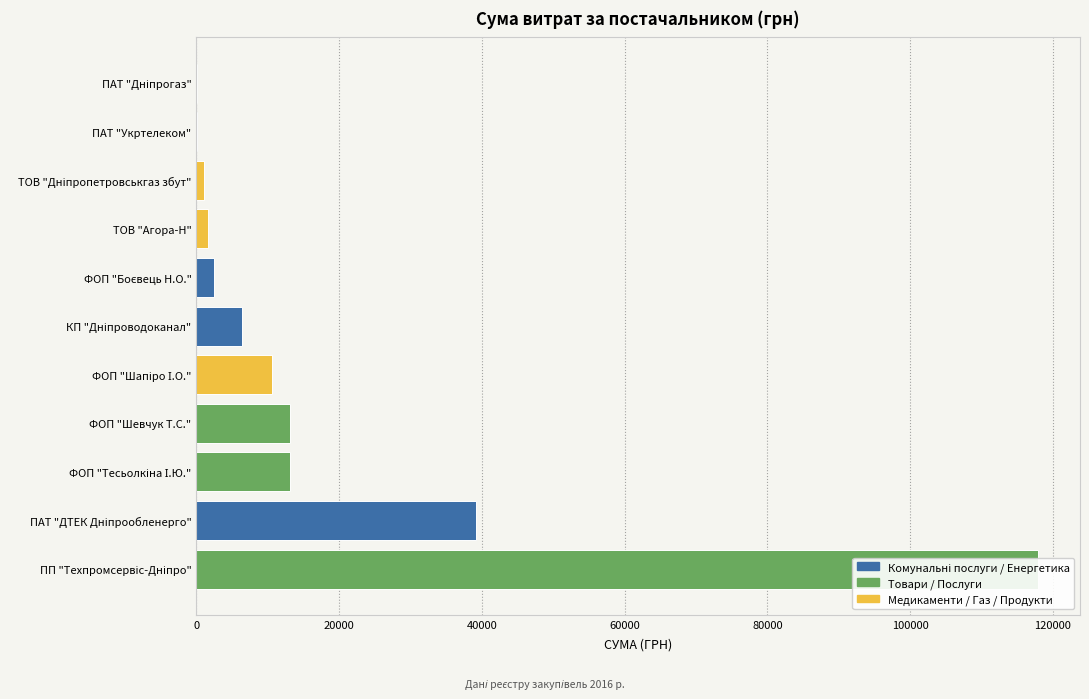

The value at ТОВ "Дніпропетровськгаз збут" is 321.4. True or false?

False